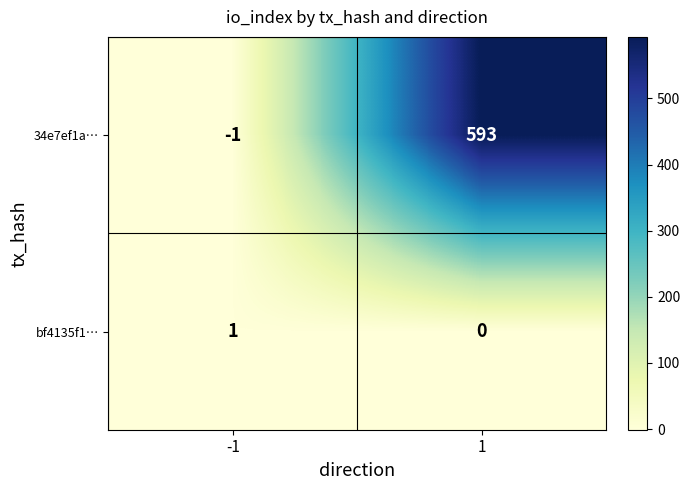

What is the sum of all 34e7ef1a… values?

592